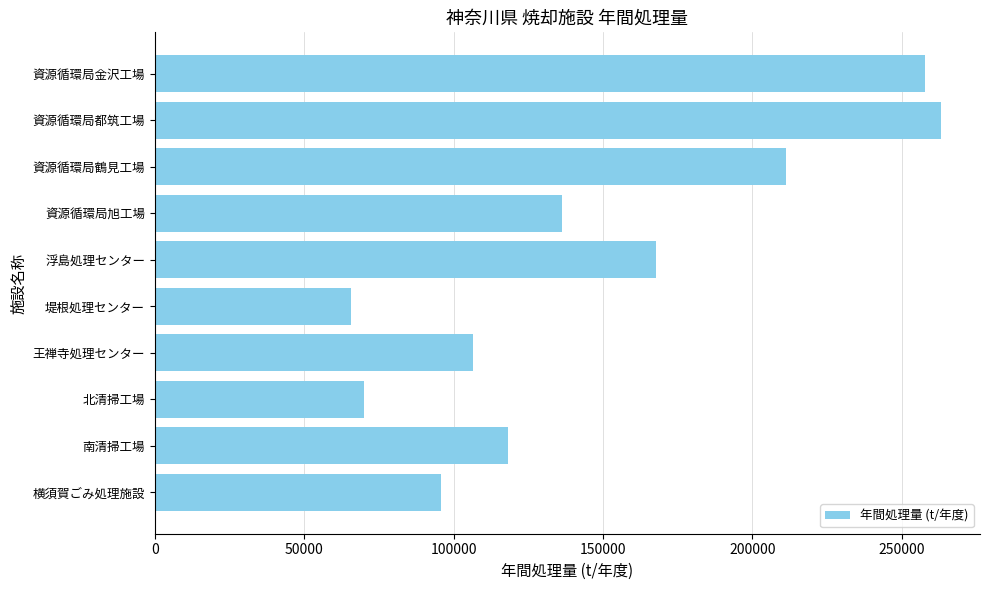

At which category does the chart reach its peak across all series?

資源循環局都筑工場